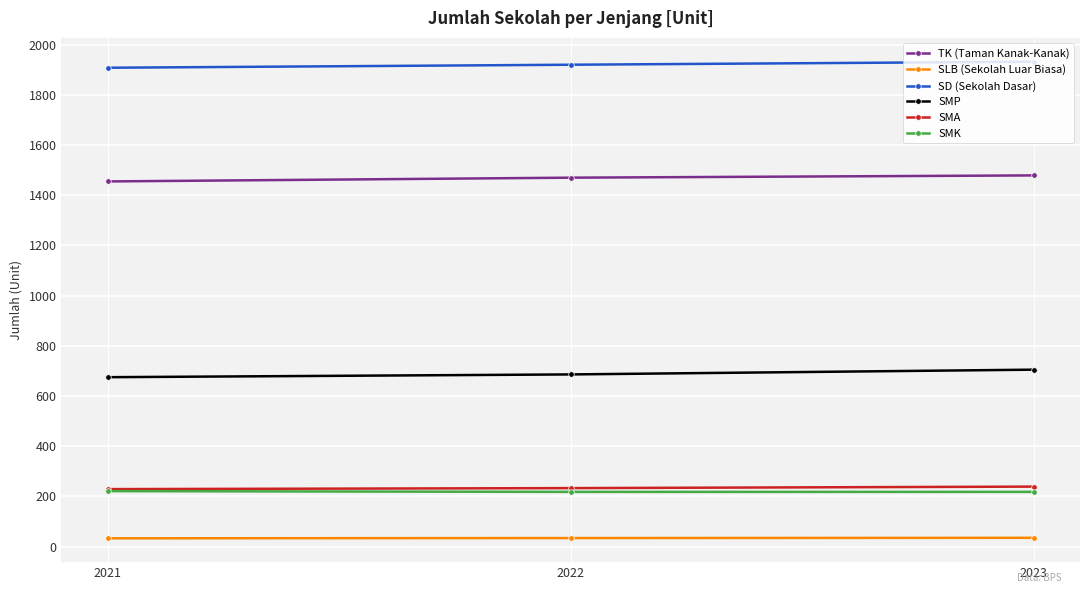

The SMK series shows 351 at 2022. True or false?

False